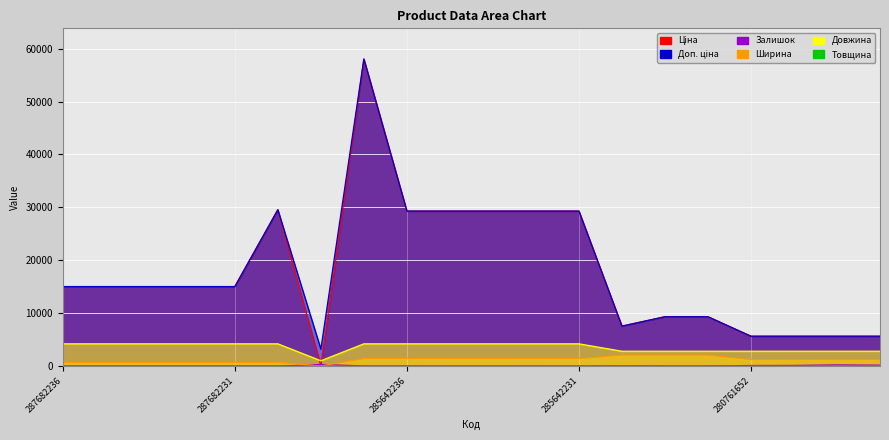

At which label does Ціна first exceed 15019?

287682236